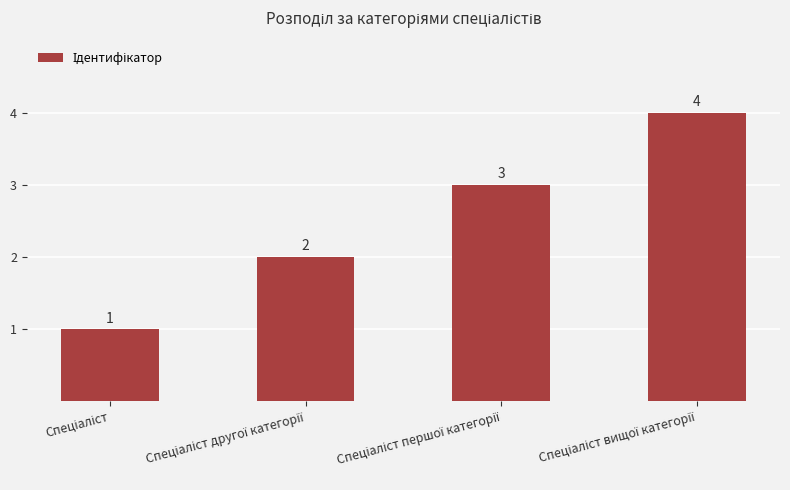

How many bars are there in total?

4